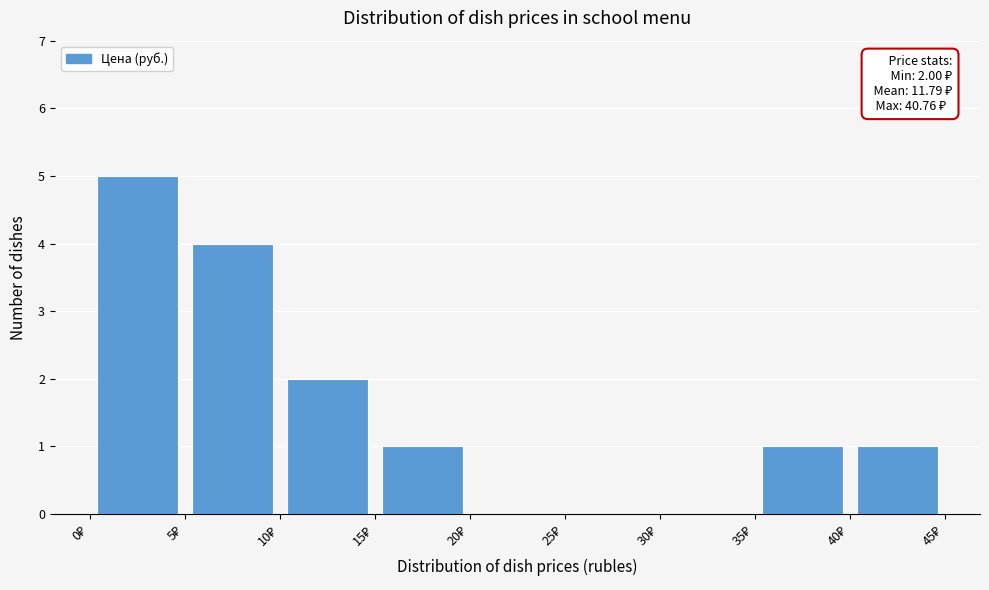

Which range on the x-axis has the tallest bar?

0 to 5